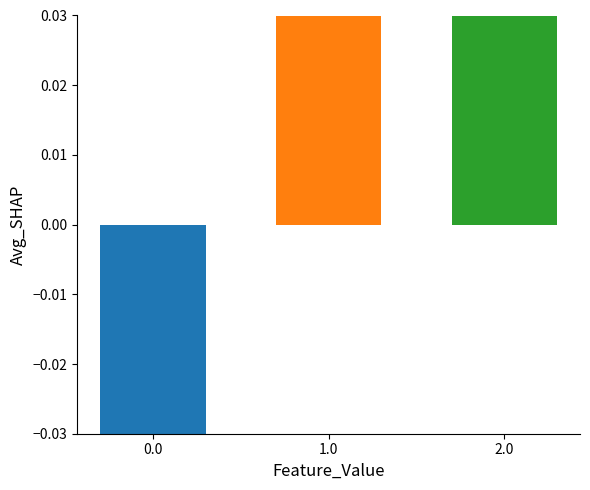

Which has a higher value, 1.0 or 2.0?

2.0